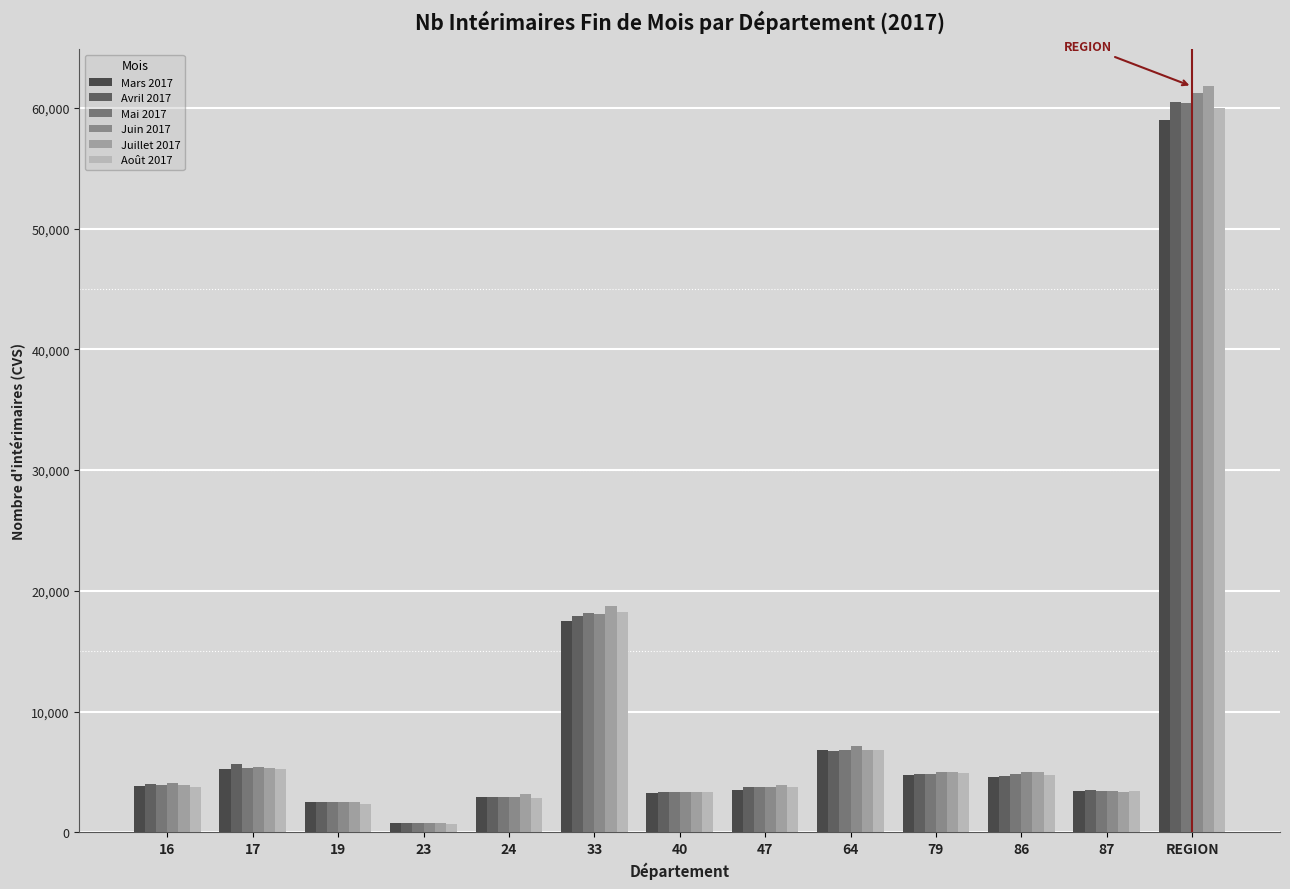

Reading left to right, list all the values displayed in this chart.

Mars 2017: 16=3855.5	17=5255.6	19=2505.8	23=732.1	24=2879.2	33=17470.6	40=3251.3	47=3520.5	64=6840.7	79=4714.7	86=4567.6	87=3397.9	REGION=58991.5
Avril 2017: 16=3980.8	17=5635.6	19=2506.4	23=756.4	24=2921.8	33=17878.7	40=3294.7	47=3763.6	64=6760.8	79=4836.1	86=4697.2	87=3461.0	REGION=60493.0
Mai 2017: 16=3950.5	17=5281.7	19=2506.2	23=768.8	24=2907.4	33=18163.7	40=3300.8	47=3754.0	64=6837.1	79=4787.1	86=4792.2	87=3385.3	REGION=60434.8
Juin 2017: 16=4052.8	17=5402.4	19=2471.6	23=741.6	24=2941.7	33=18084.8	40=3300.6	47=3758.7	64=7104.8	79=4973.7	86=5022.1	87=3401.3	REGION=61256.1
Juillet 2017: 16=3934.5	17=5351.9	19=2528.9	23=746.9	24=3133.5	33=18716.8	40=3367.8	47=3893.3	64=6836.9	79=4976.2	86=4953.6	87=3344.6	REGION=61784.9
Août 2017: 16=3746.4	17=5240.4	19=2367.9	23=701.5	24=2863.3	33=18225.9	40=3295.8	47=3763.7	64=6776.1	79=4894.1	86=4744.3	87=3395.7	REGION=60015.2